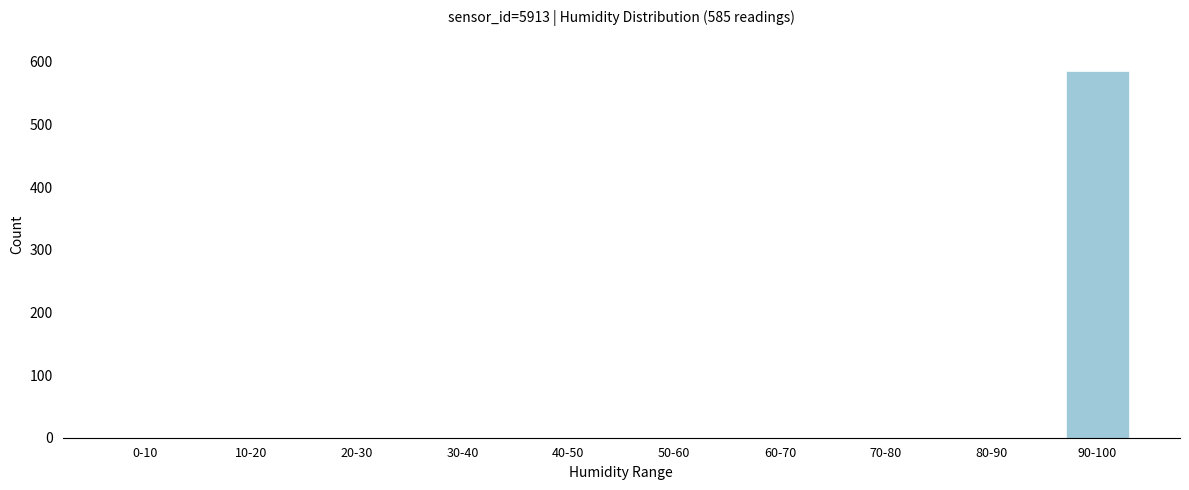

Reading left to right, what are all the values shown in this chart?

0-10=0	10-20=0	20-30=0	30-40=0	40-50=0	50-60=0	60-70=0	70-80=0	80-90=0	90-100=585